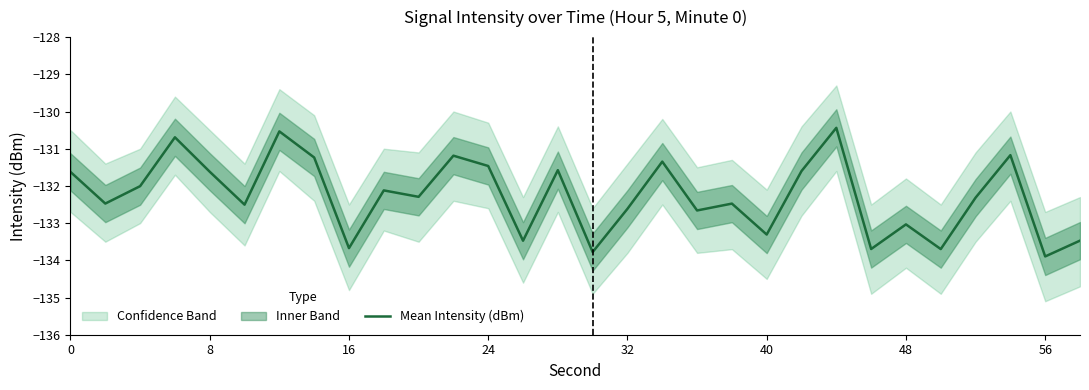

Does the chart have visible grid lines?

No